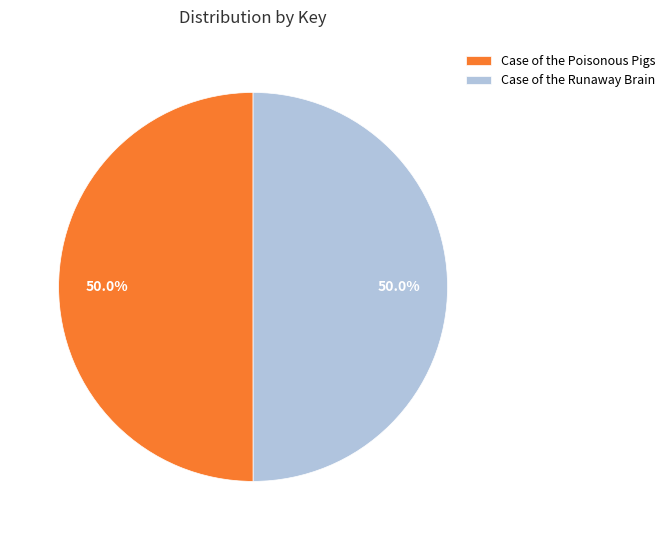

Is the sum of Case of the Poisonous Pigs and Case of the Runaway Brain greater than half?

Yes